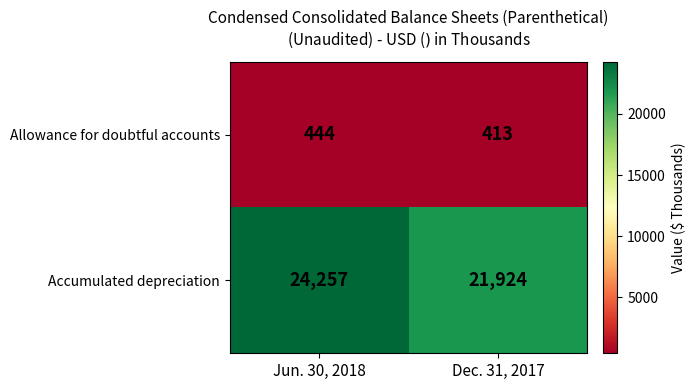

What is the total value across all series at Jun. 30, 2018?

24701